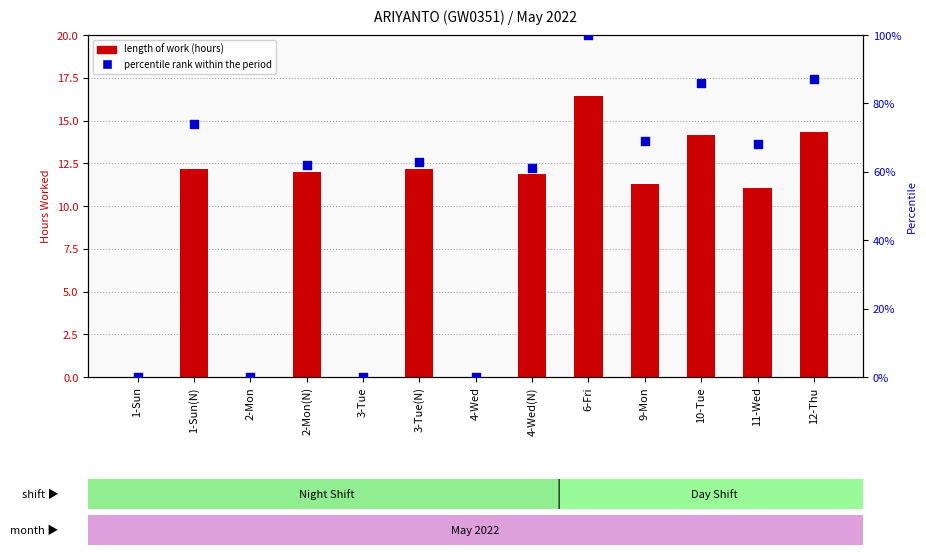

What are all the series names shown in the legend?

length of work (hours), percentile rank within the period